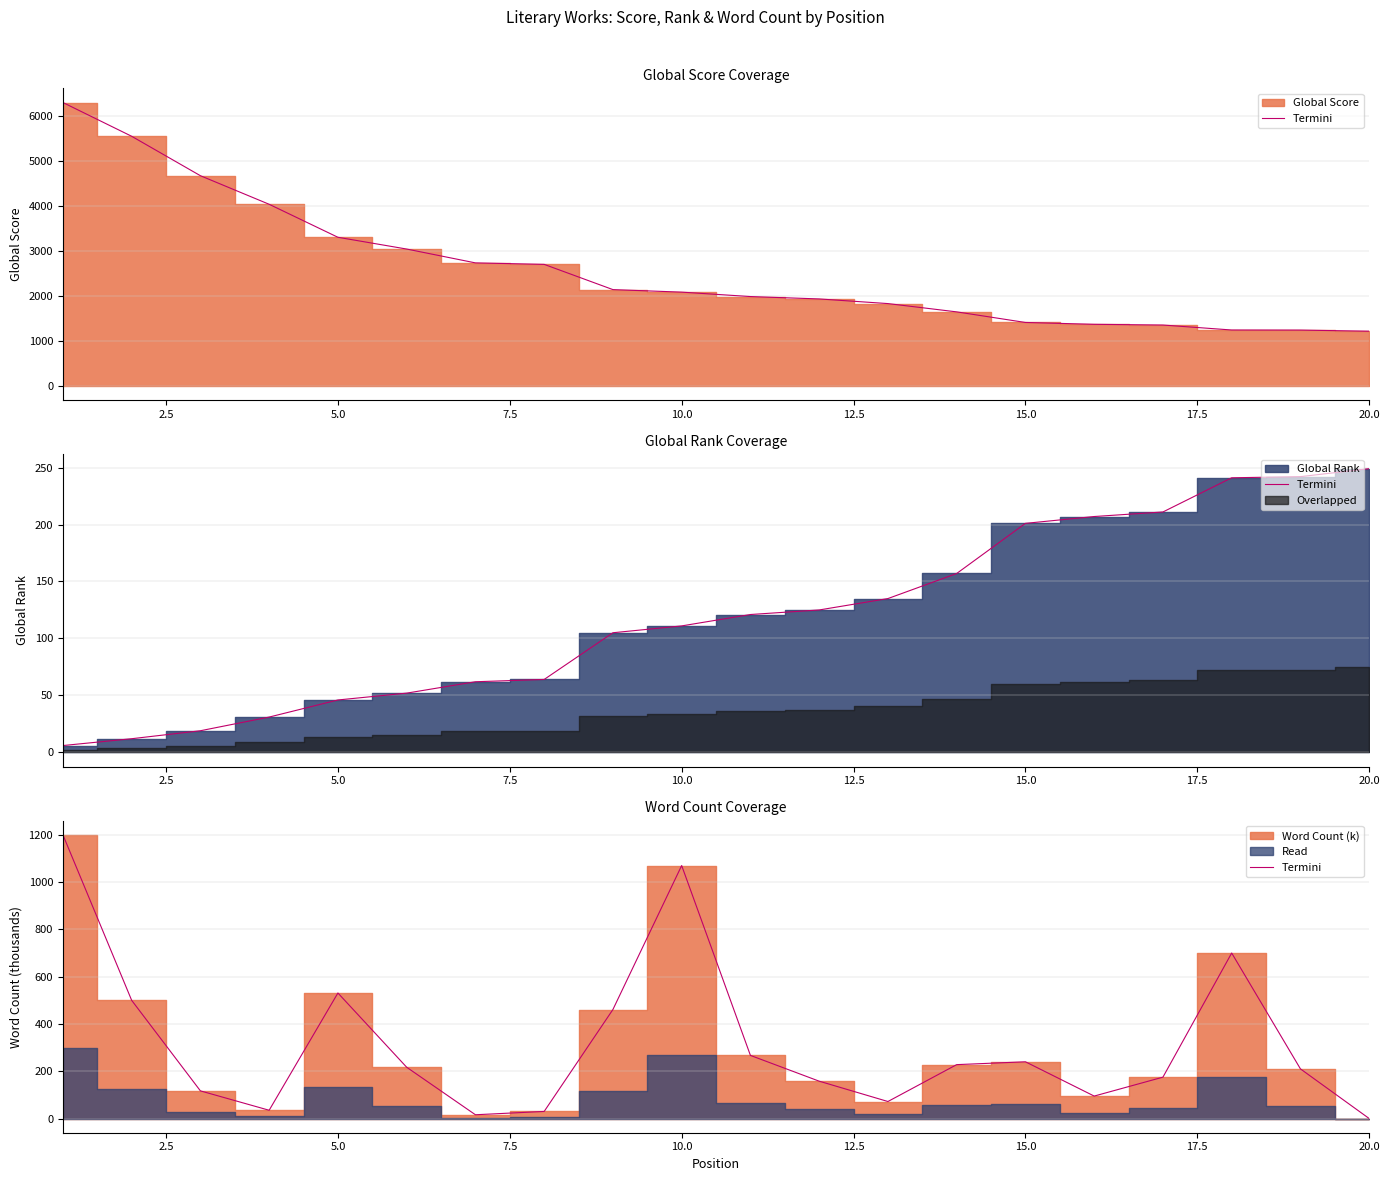

Reading left to right, transcribe all the data shown in this chart.

1200.0	500.0	117.0	35.0	531.0	217.0	16.0	30.0	461.1	1070.0	267.0	158.0	72.0	228.0	240.0	95.0	175.0	700.0	210.0	0.0